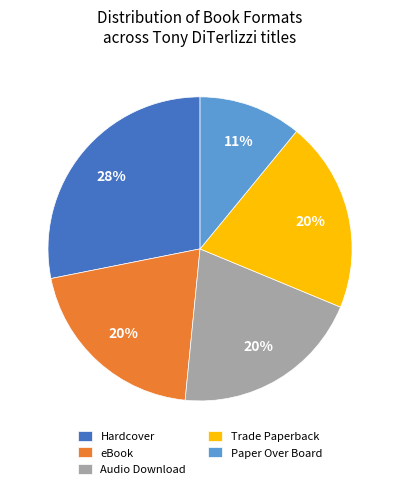

Which slice is the largest?

Hardcover